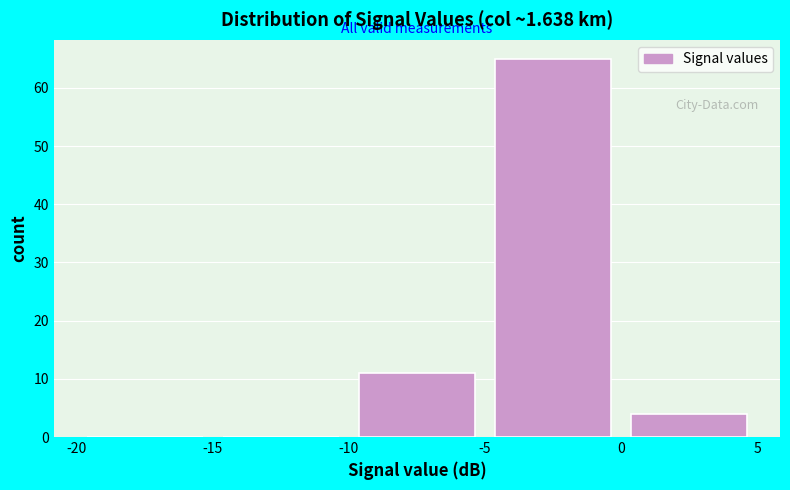

Reading left to right, transcribe this chart: for each bar, give the range it covers on the x-axis and its height. The values are not printed on the chart, so give them approximately, as read against the axis.

-20 to -15: 0
-15 to -10: 0
-10 to -5: 11
-5 to 0: 65
0 to 5: 4